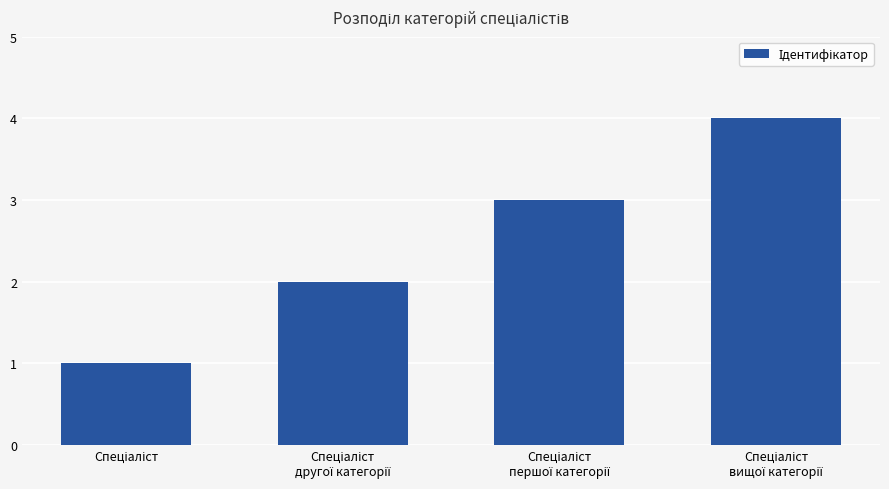

What is the maximum value shown in the chart?

4